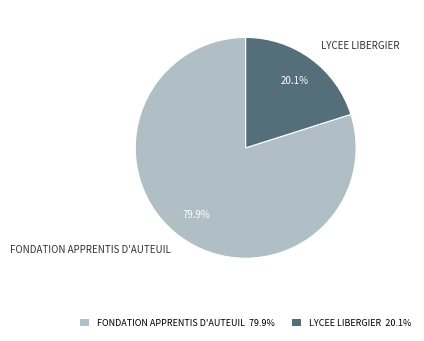

Combined, what portion of the pie is FONDATION APPRENTIS D'AUTEUIL and LYCEE LIBERGIER?

100.0%